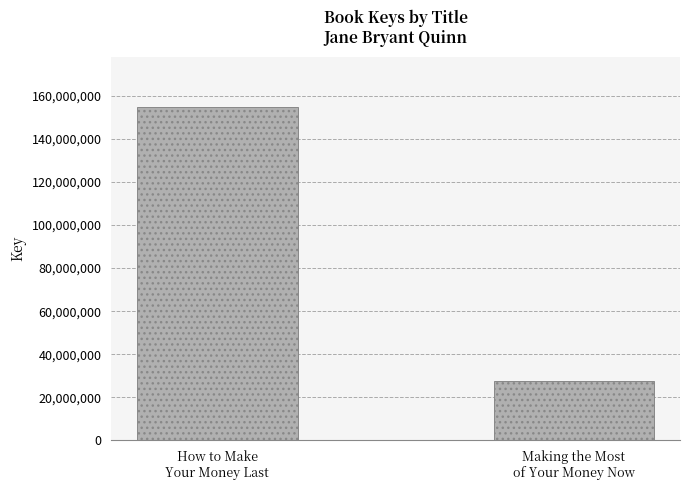

How many values are below 154896752?

1